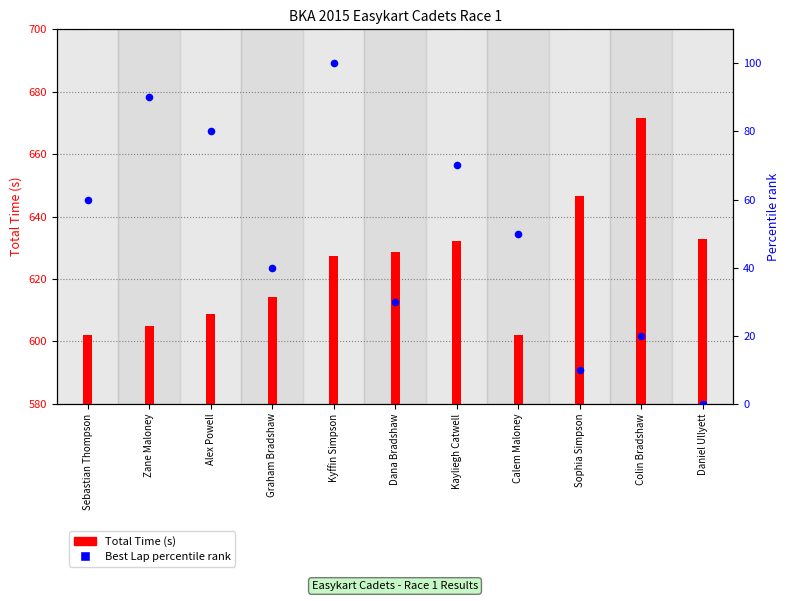

Which series reaches the maximum Y coordinate?

Total Time (s)